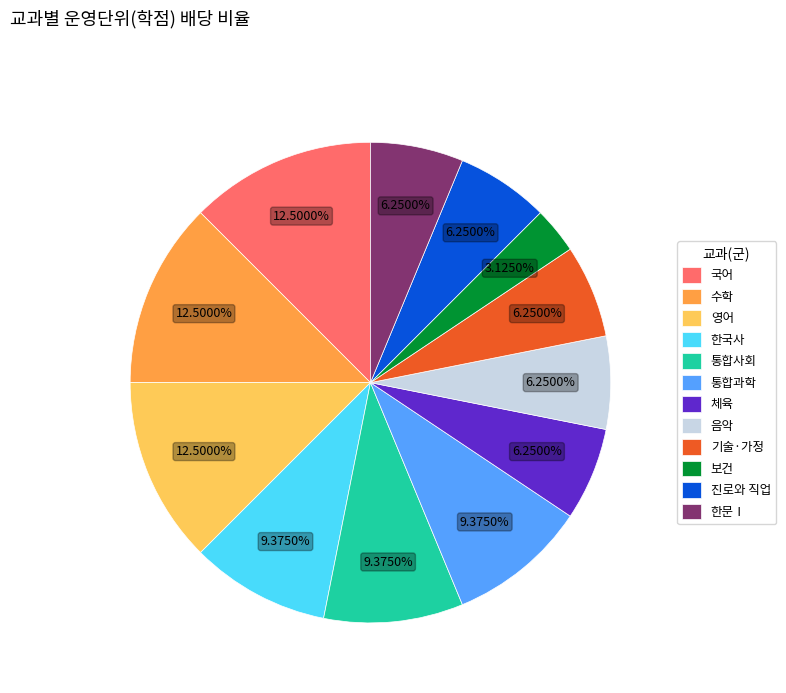

Do 기술·가정 and 진로와 직업 together represent more than half of the pie?

No